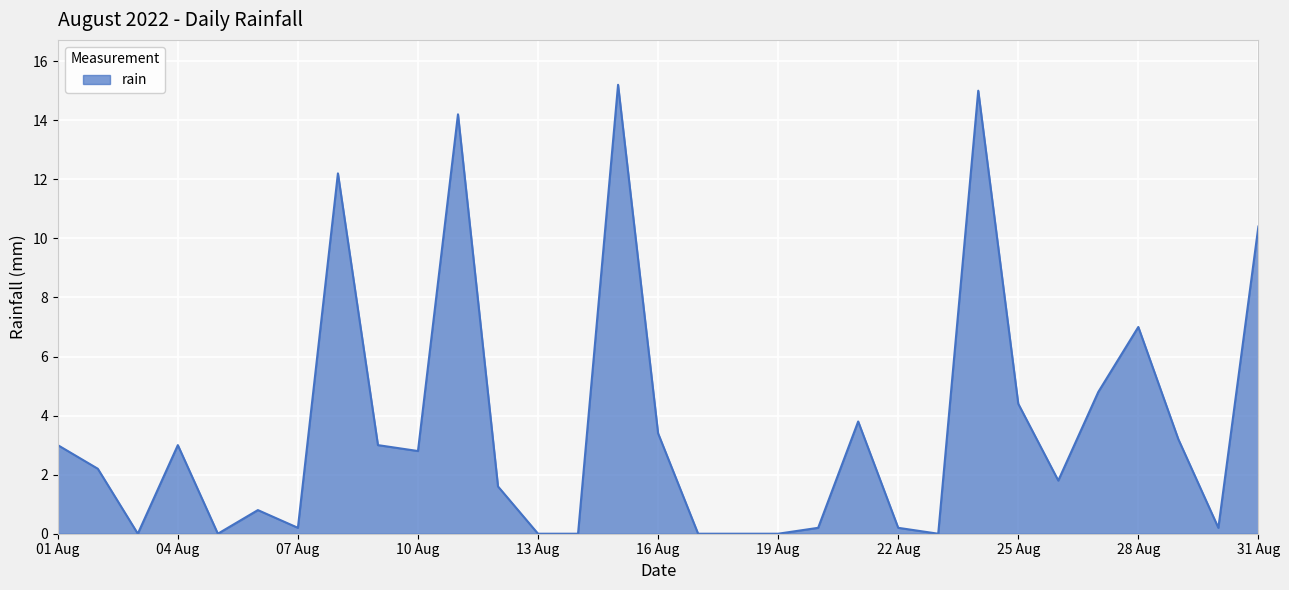

What is the maximum value shown in the chart?

15.2